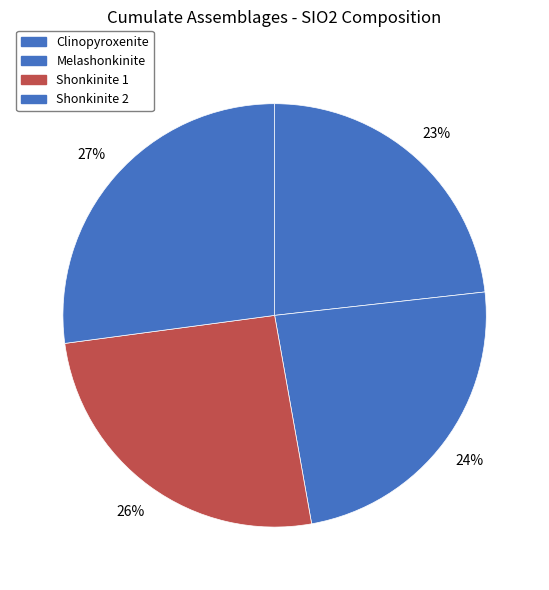

Does Clinopyroxenite represent more than half of the total?

No